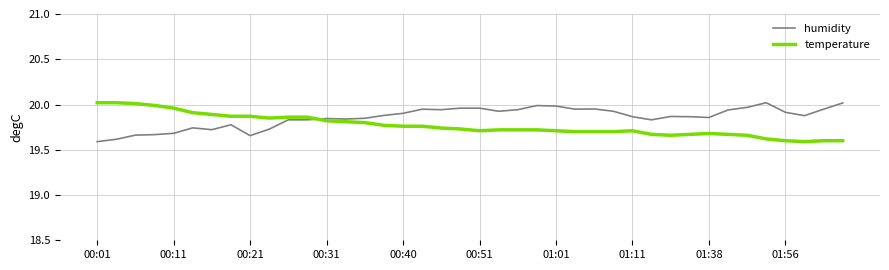

What is the lowest value of the temperature series?

19.6